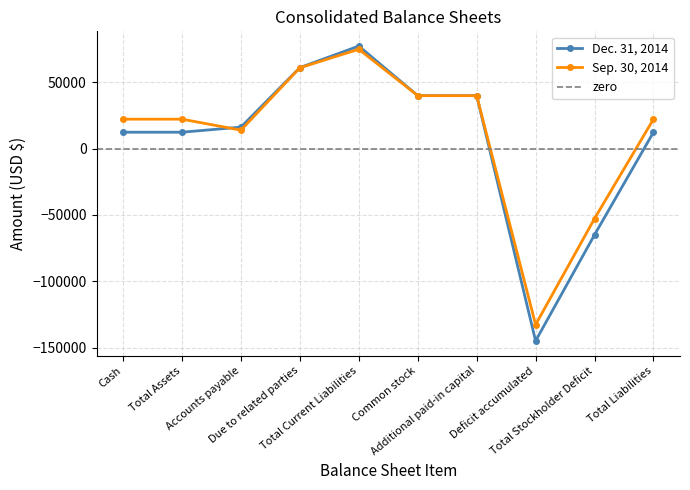

True or false: Dec. 31, 2014 has a value of 27710 at Accounts payable.

False